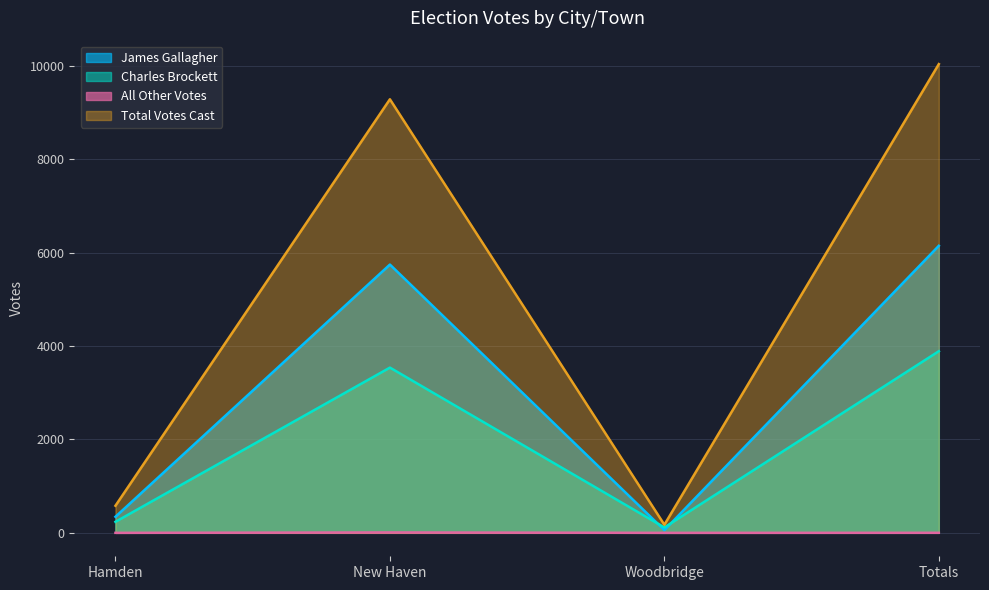

Which has a higher value, Hamden or Totals?

Totals